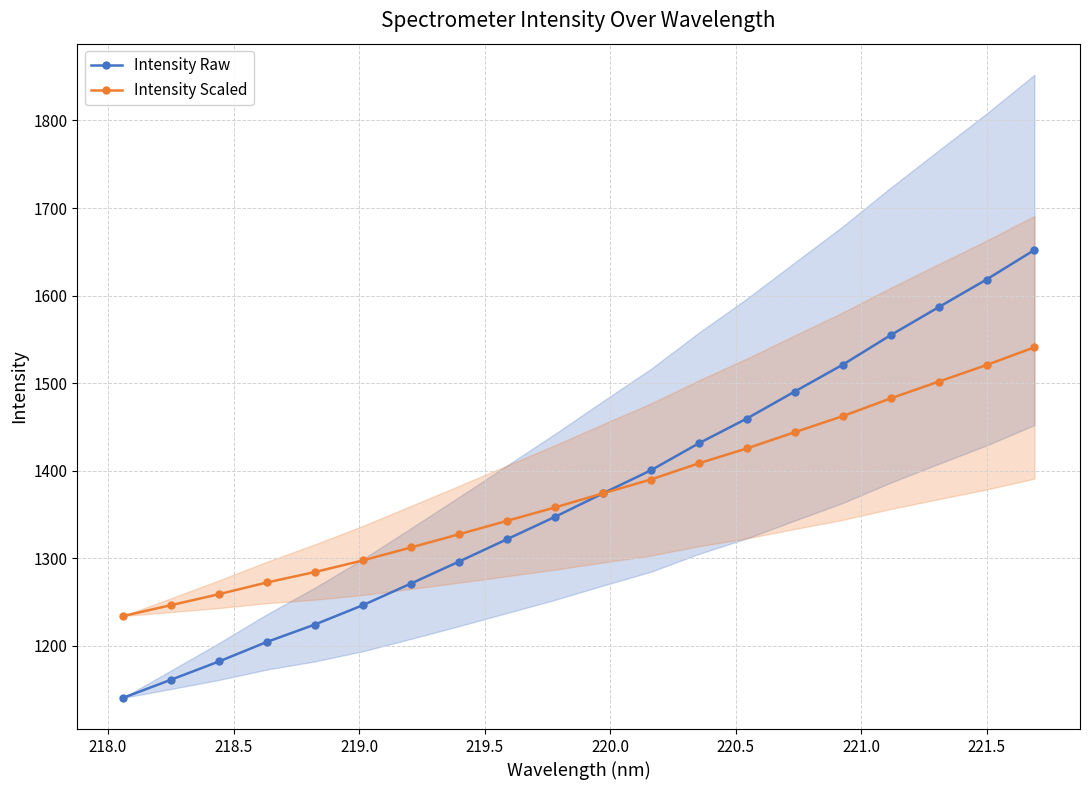

What is the difference between the second highest and second lowest values in the Intensity Raw series?

457.0